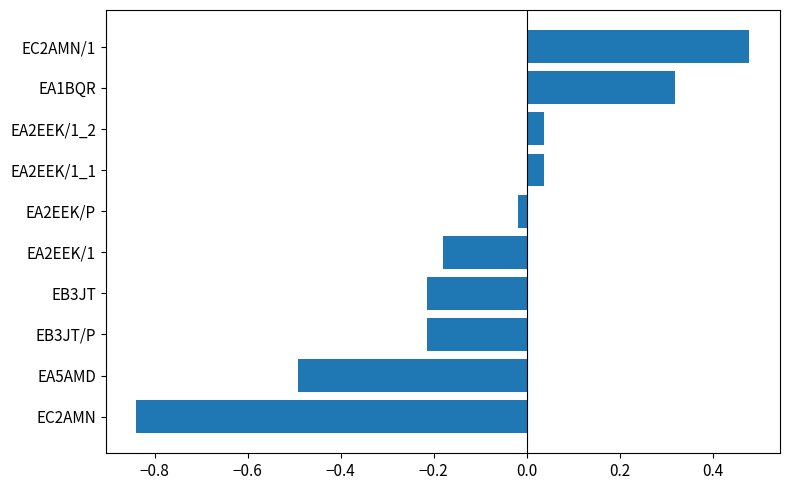

At which category does the chart reach its minimum across all series?

EC2AMN